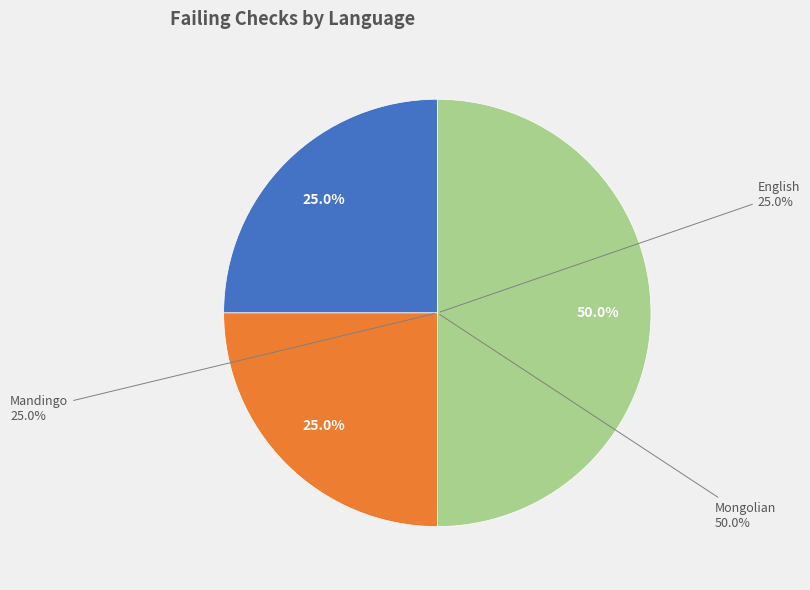

What percentage is the English slice, to the nearest percent?

25%